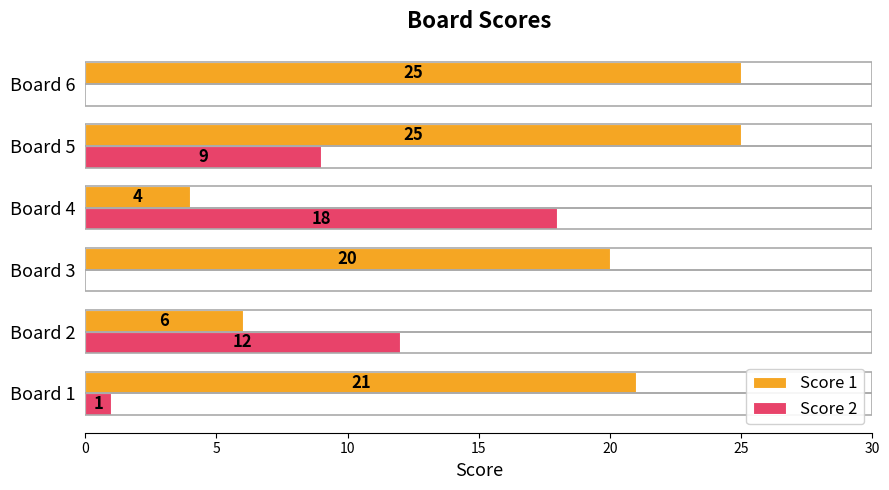

What is the approximate value of Score 1 at Board 6, to the nearest 5?

25